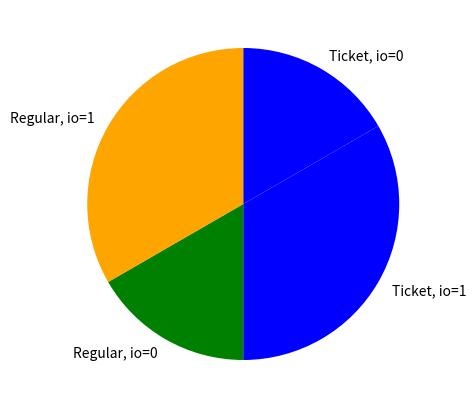

Is the sum of Ticket, io=0 and Regular, io=0 greater than half?

No